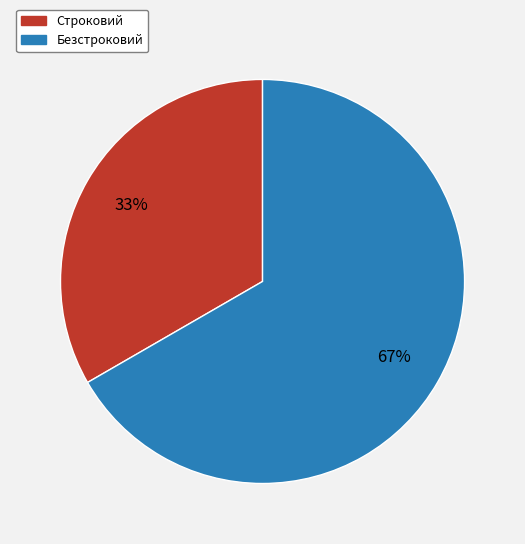

The Безстроковий slice represents 74% of the pie. True or false?

False